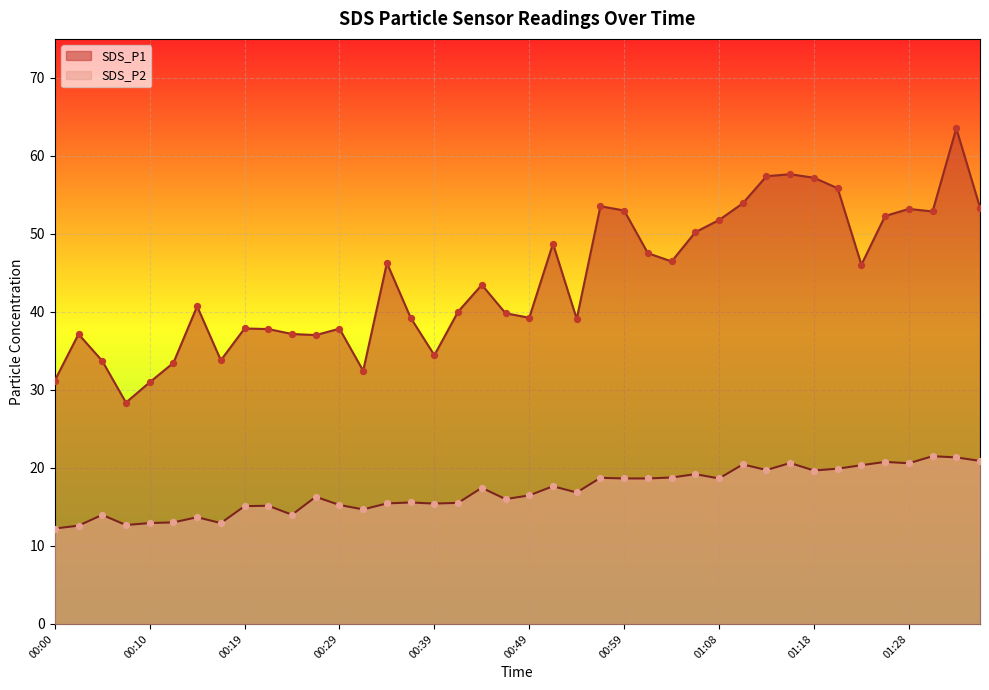

Is the value of SDS_P2 at 00:19 greater than the value of SDS_P1 at 00:32?

No